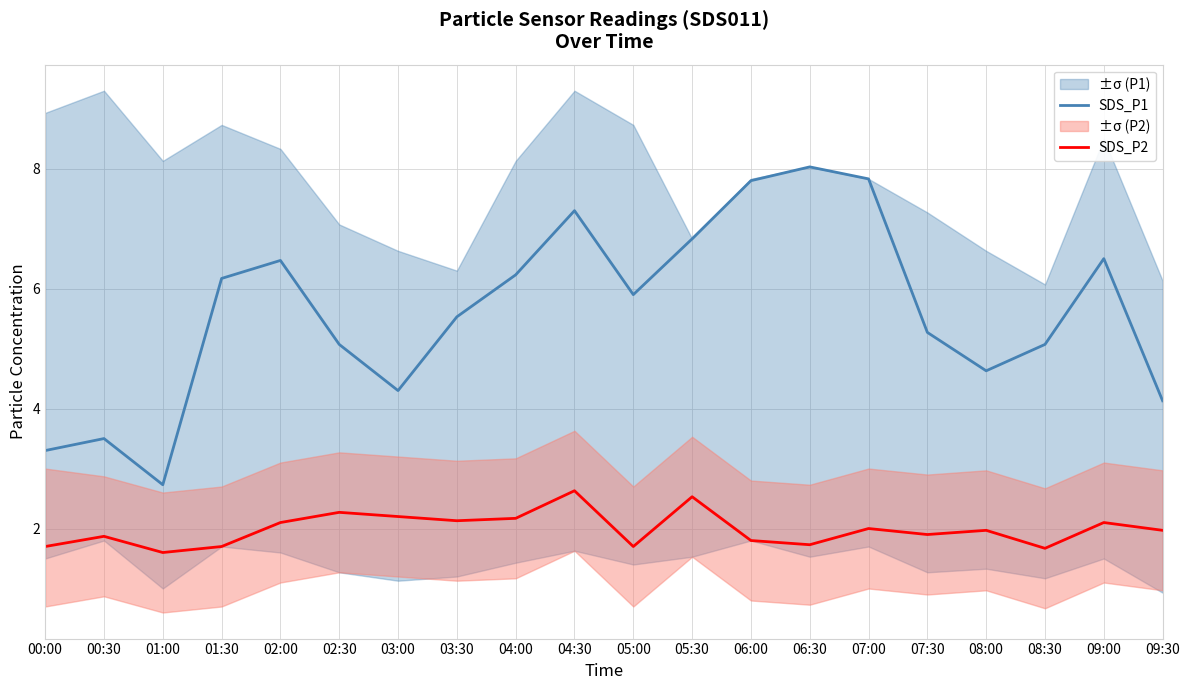

What are all the series names shown in the legend?

SDS_P1, SDS_P2